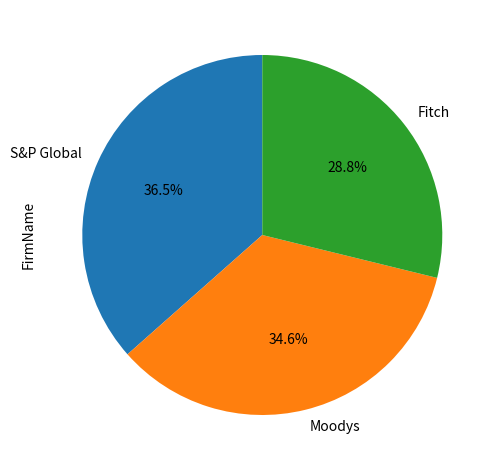

Is it true that S&P Global is 24% of the pie?

False